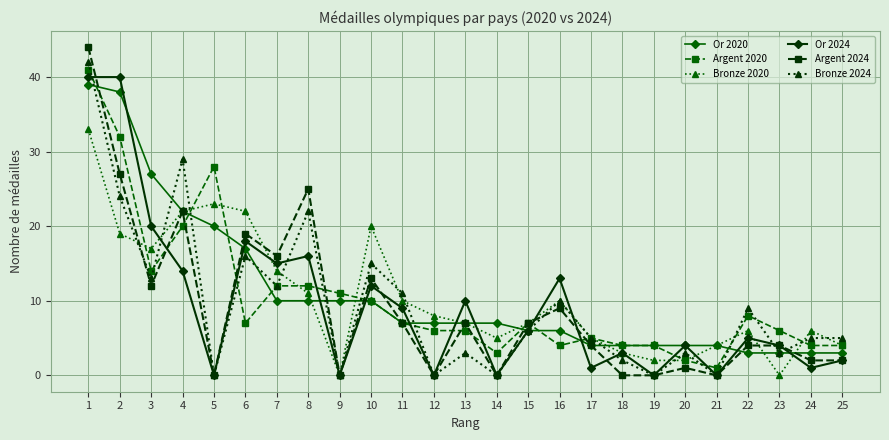

True or false: Argent 2020 has more than 2 interior local peaks.

True